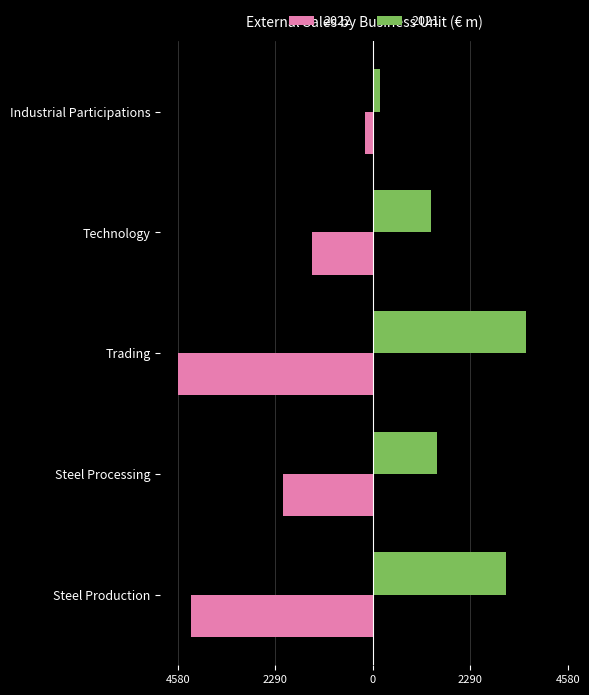

Which category has the lowest value across all series?

Trading